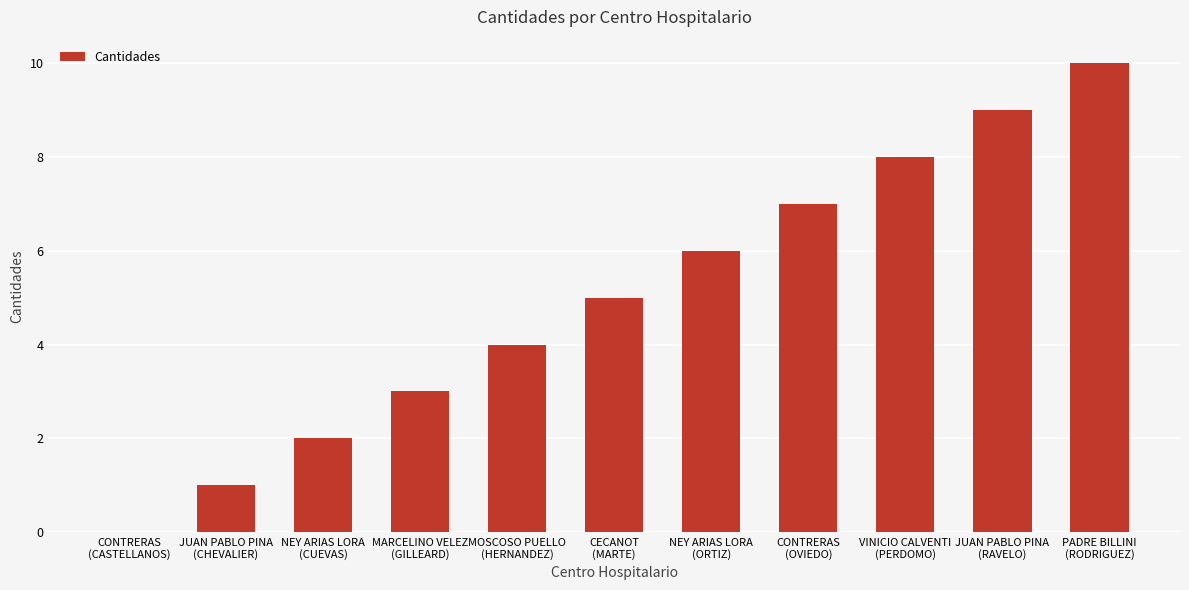

What is the sum of all values?

55